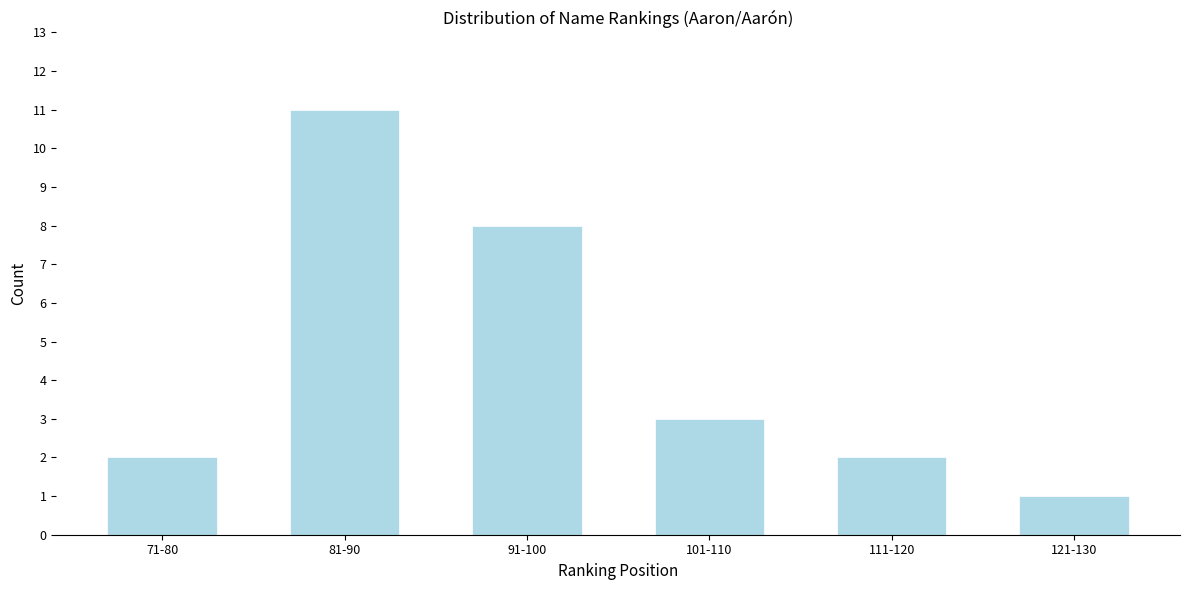

Reading left to right, extract all data points from this chart.

71-80=2	81-90=11	91-100=8	101-110=3	111-120=2	121-130=1